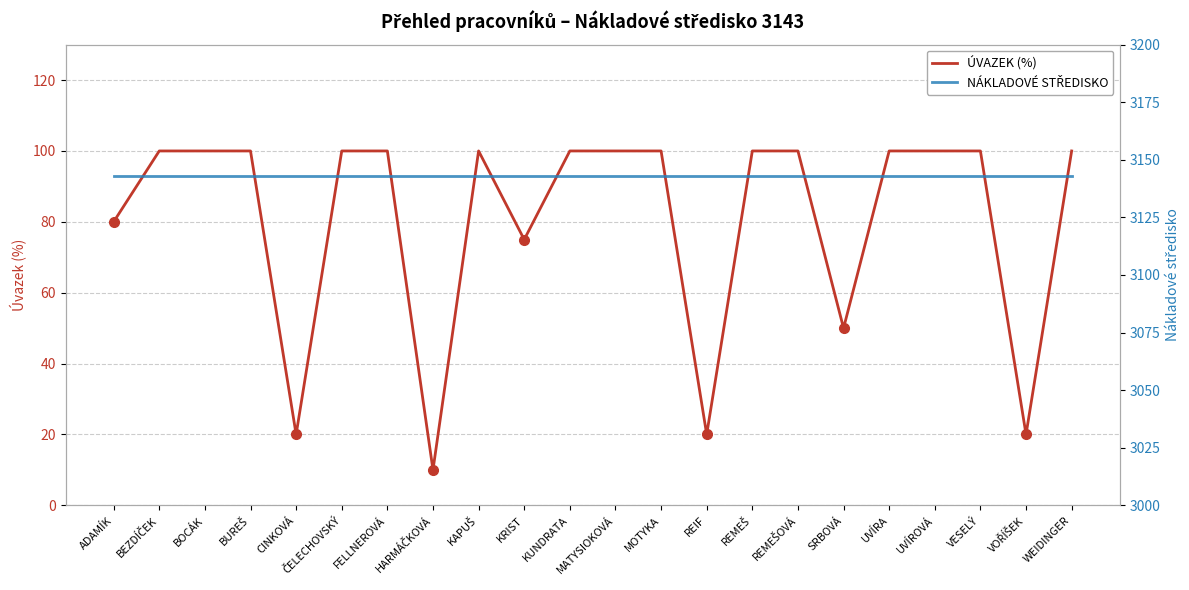

What is the sum of all ÚVAZEK (%) values?

1775